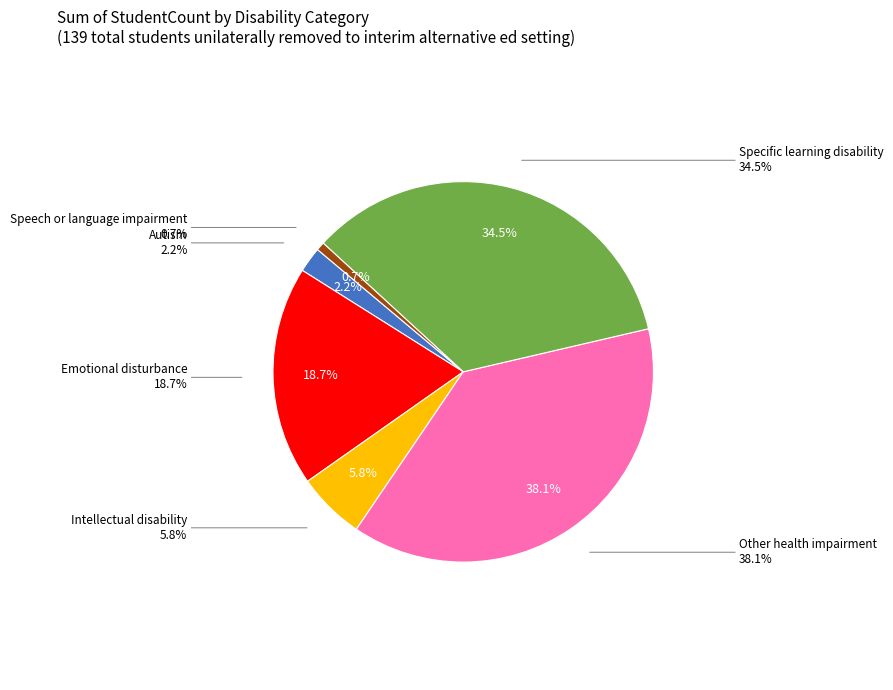

To the nearest percent, what is the average slice percentage?

17%